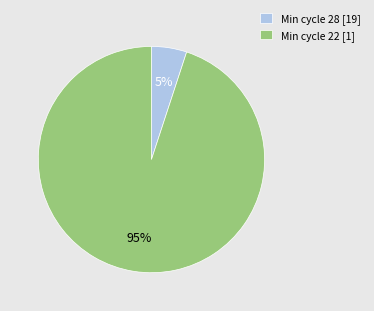

Between Min cycle 22 [1] and Min cycle 28 [19], which is larger?

Min cycle 22 [1]